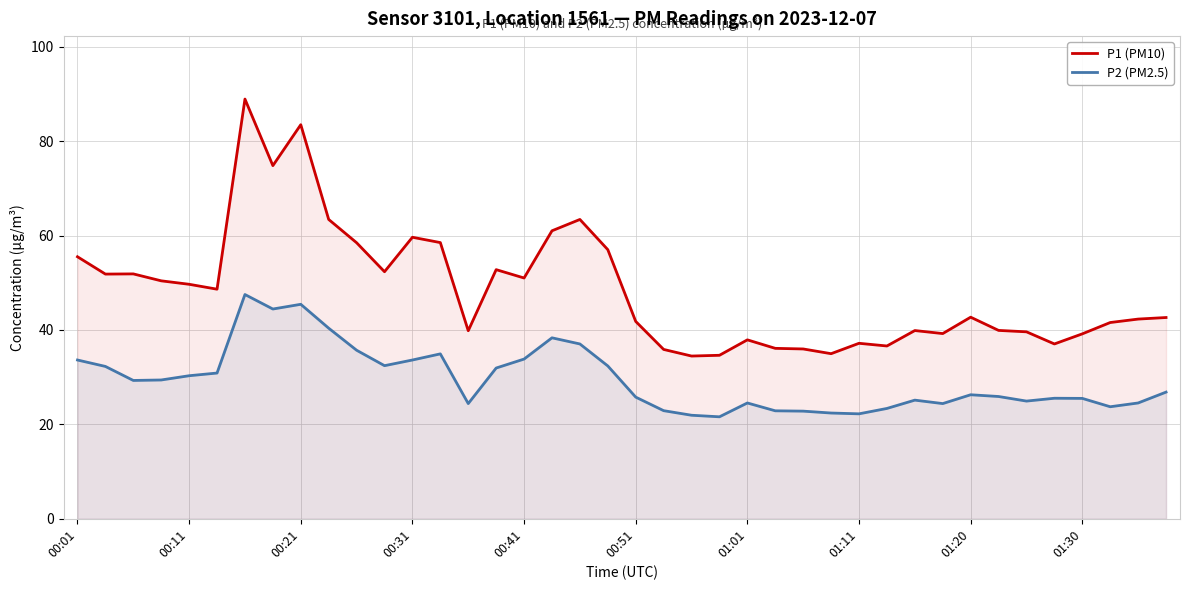

What are all the series names shown in the legend?

P1 (PM10), P2 (PM2.5)